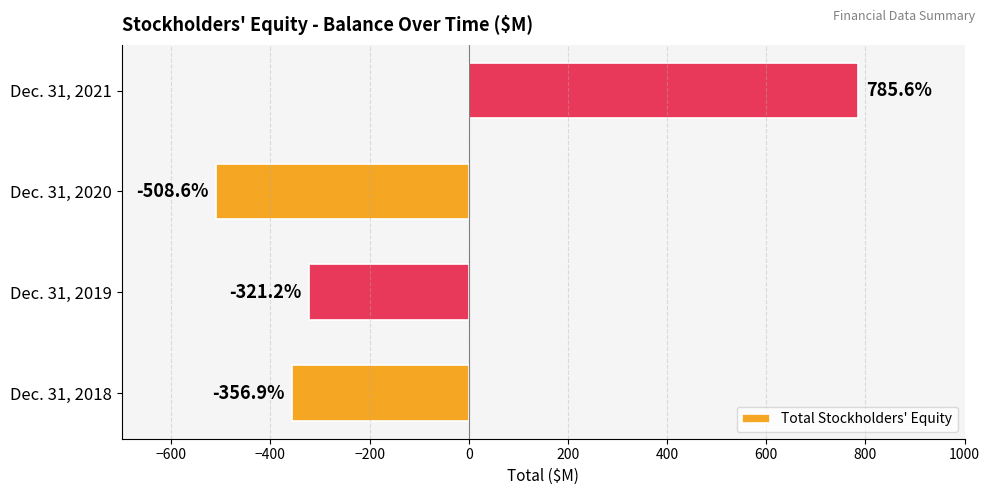

List the labels in order of value, largest first.

Dec. 31, 2021, Dec. 31, 2019, Dec. 31, 2018, Dec. 31, 2020